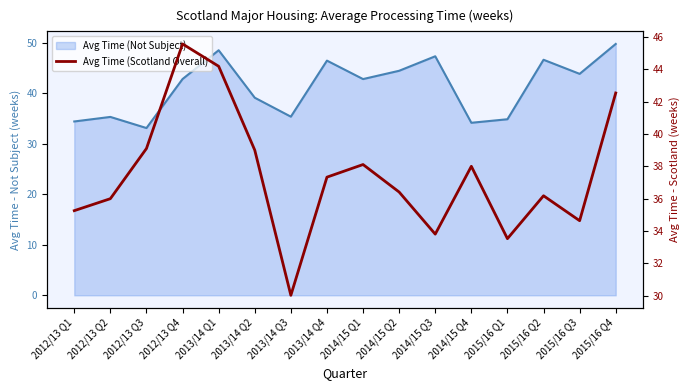

How many data points are above 37?

8